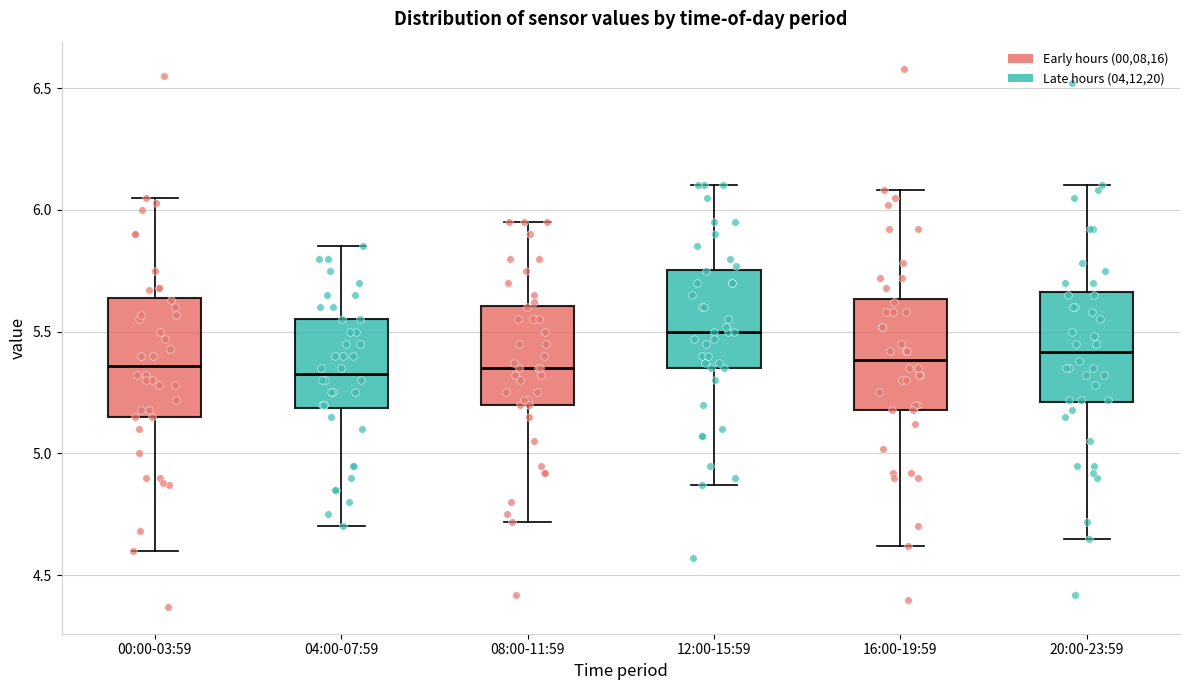

Which box's median line is the highest?

12:00-15:59